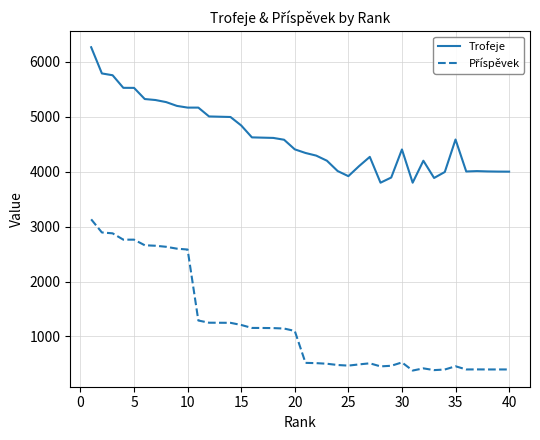

Which series has the largest total across all categories?

Trofeje